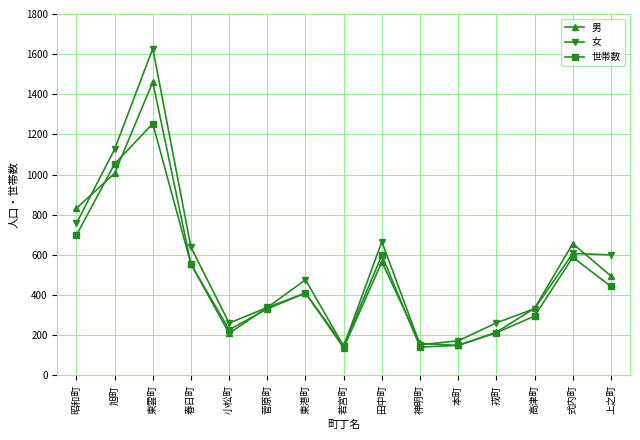

What is the greatest value displayed?

1628